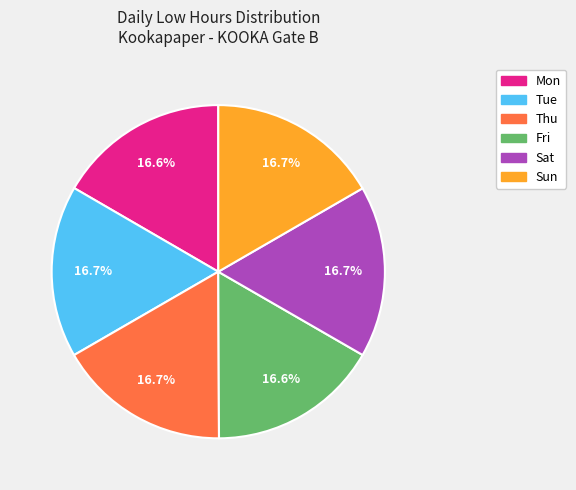

Approximately how many times larger is the value at Sun compared to Mon?

1.0